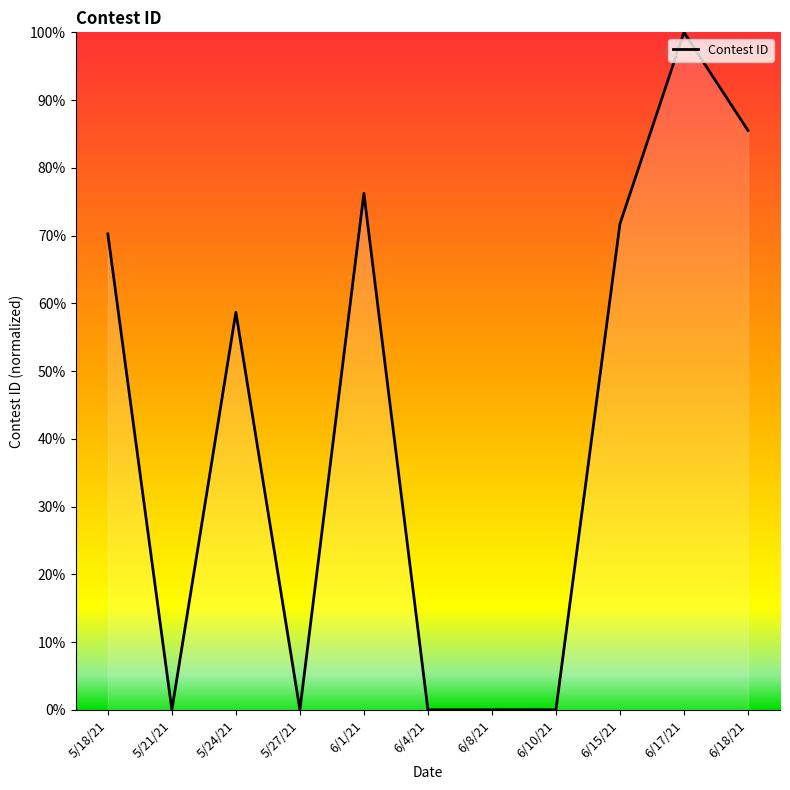

Is it true that the value at 5/21/21 is 45.1?

False